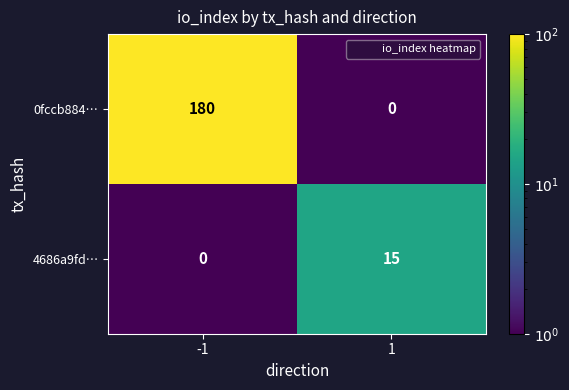

How many distinct data groups are displayed?

2